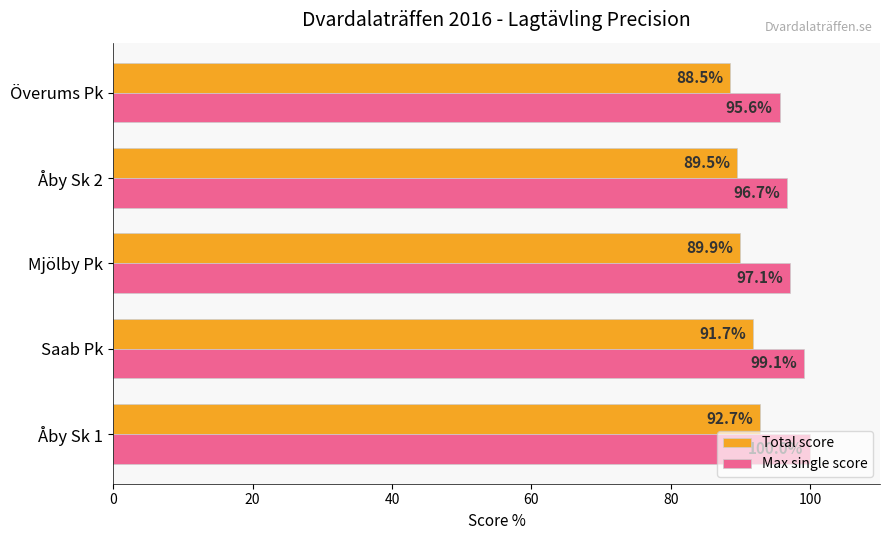

What is the smallest value displayed?

88.5